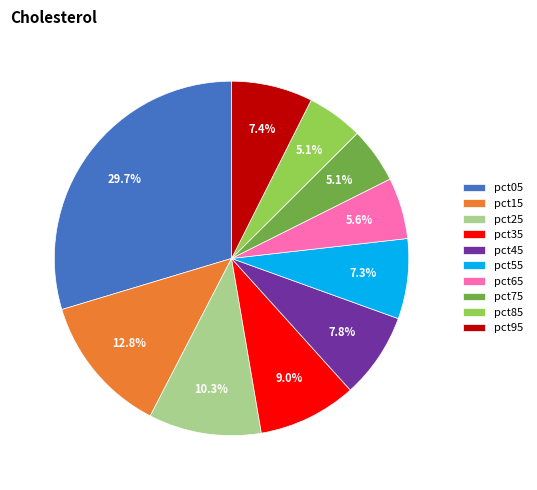

Which has a higher value, pct45 or pct35?

pct35